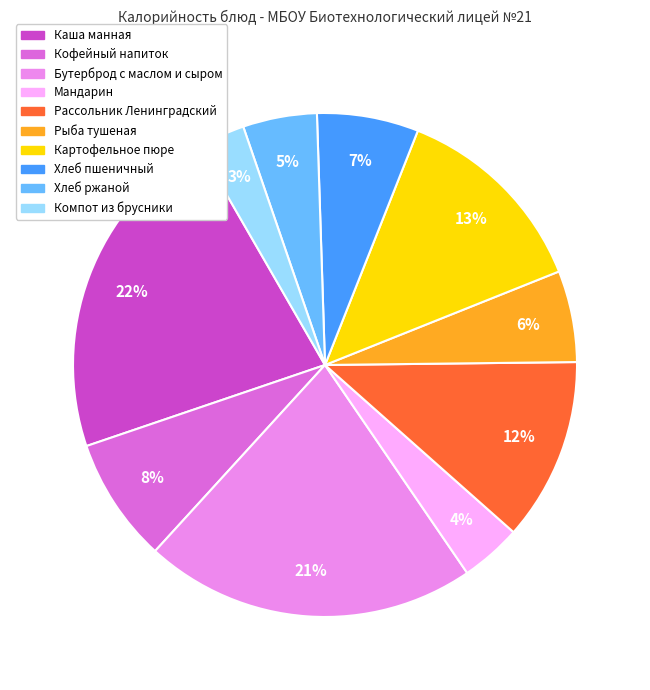

Is the sum of Мандарин and Картофельное пюре greater than half?

No